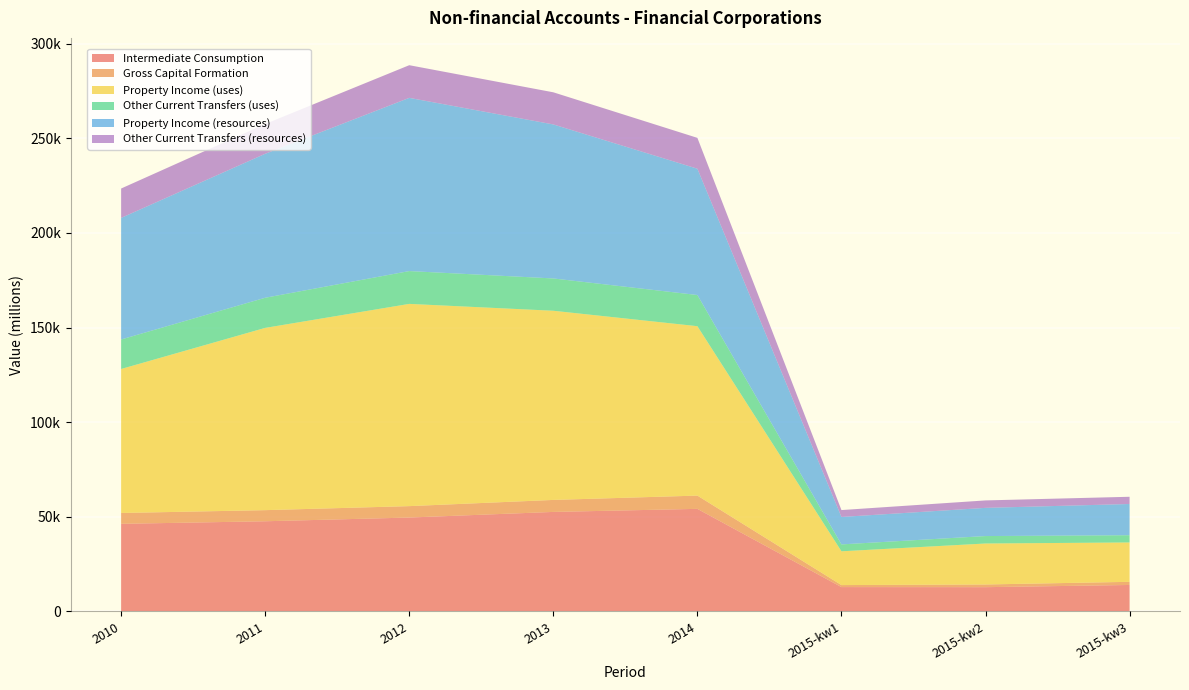

Reading left to right, what are all the values shown in this chart?

Intermediate Consumption: 2010=46253	2011=47605	2012=49568	2013=52543	2014=54159	2015-kw1=12813	2015-kw2=12768	2015-kw3=13933
Gross Capital Formation: 2010=5728	2011=5875	2012=6037	2013=6343	2014=7011	2015-kw1=1066	2015-kw2=1428	2015-kw3=1666
Property Income (uses): 2010=76105	2011=96329	2012=106888	2013=99975	2014=89537	2015-kw1=17853	2015-kw2=21656	2015-kw3=20809
Other Current Transfers (uses): 2010=15598	2011=15924	2012=17343	2013=17073	2014=16476	2015-kw1=3646	2015-kw2=3937	2015-kw3=3820
Property Income (resources): 2010=64252	2011=76100	2012=91542	2013=81405	2014=66751	2015-kw1=14502	2015-kw2=14898	2015-kw3=16505
Other Current Transfers (resources): 2010=15532	2011=15750	2012=17266	2013=16977	2014=16305	2015-kw1=3645	2015-kw2=3938	2015-kw3=3817